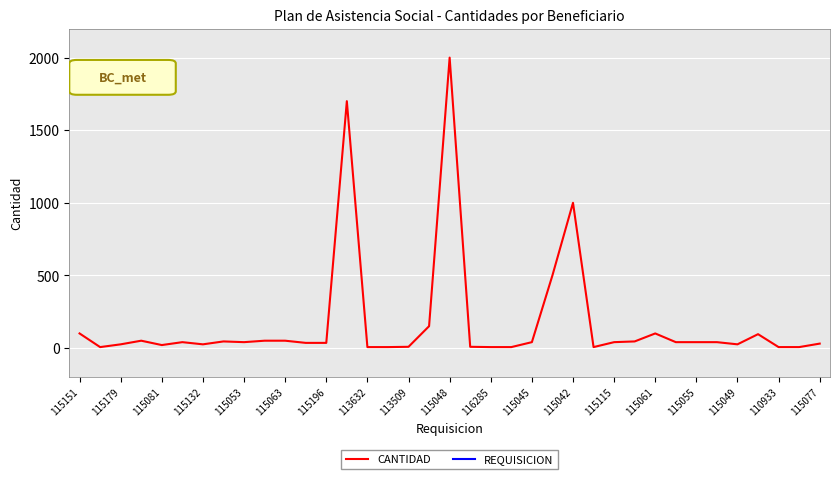

True or false: CANTIDAD has a value of 25 at 115132.

True